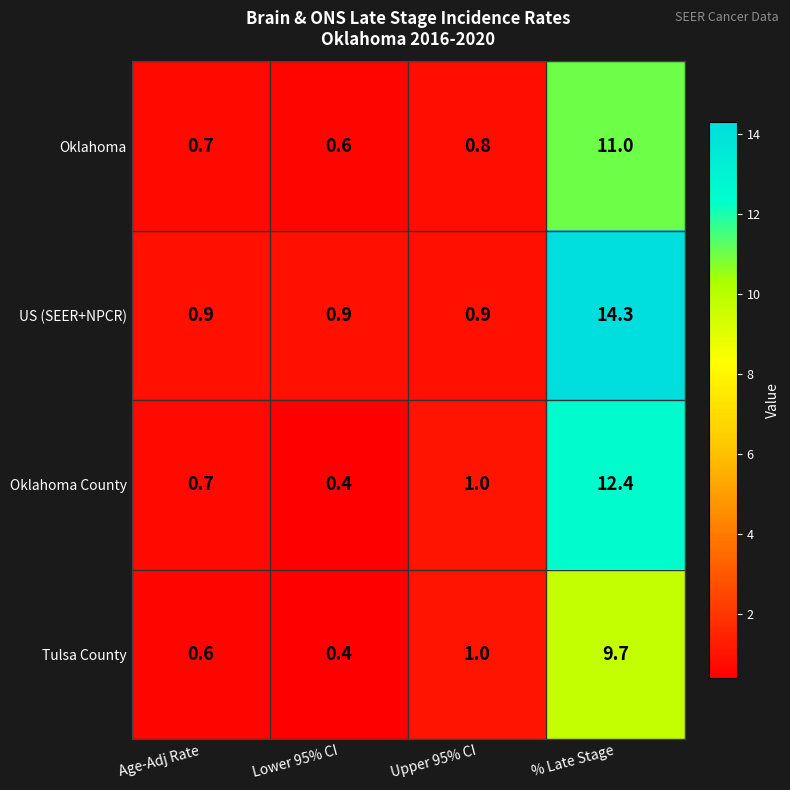

What is the average value of the Tulsa County series?

2.9